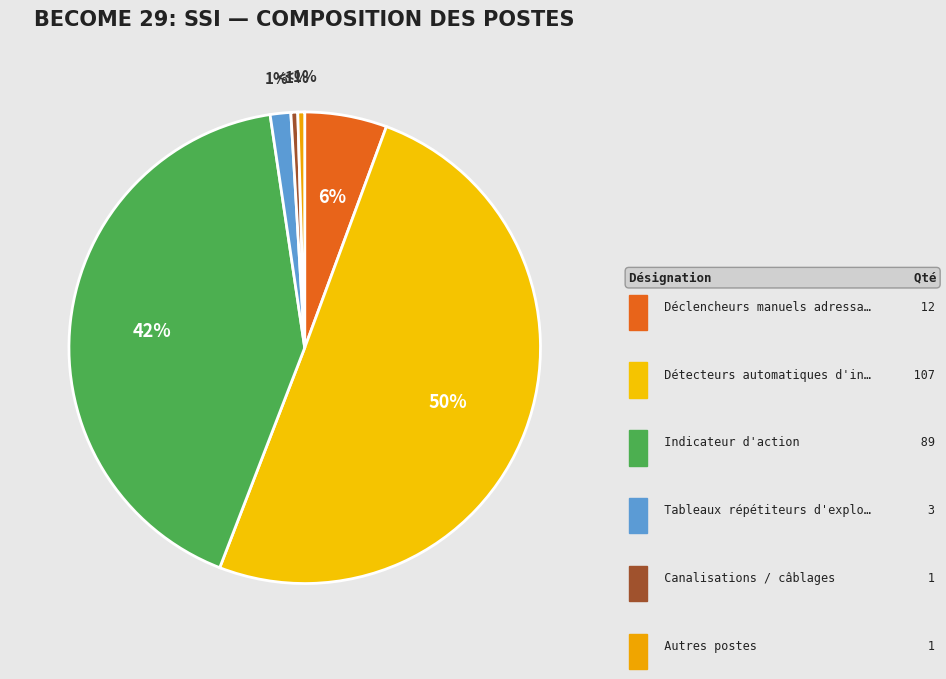

Is there any slice that represents more than half of the pie?

No